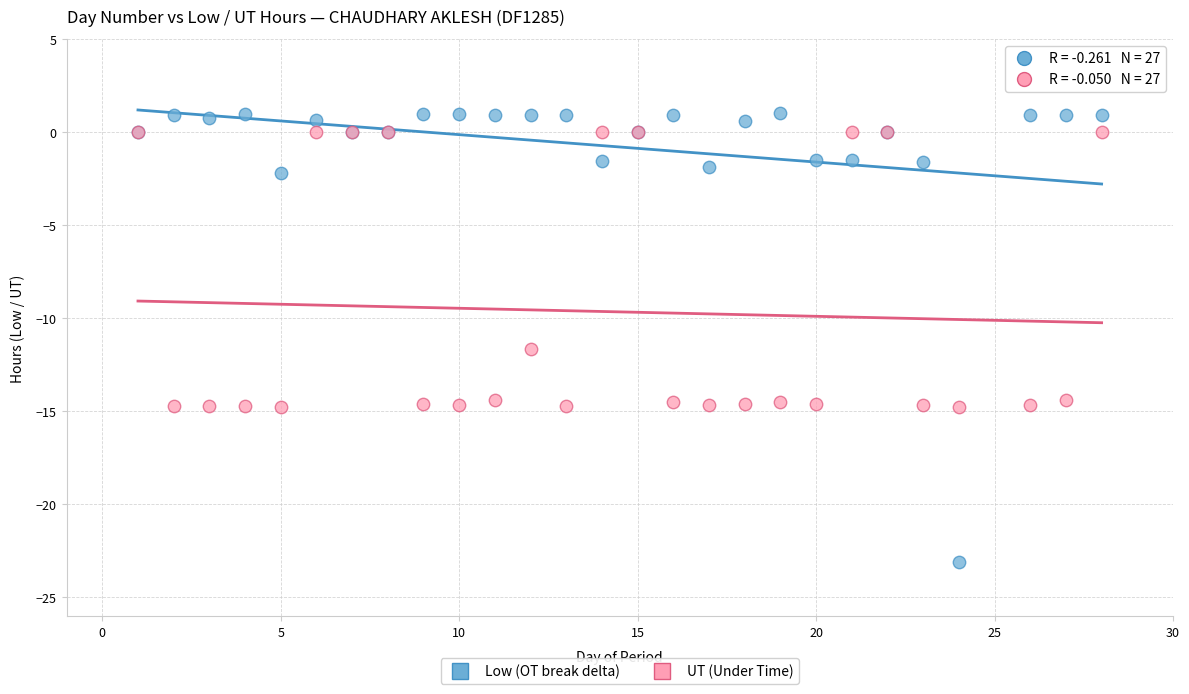

Which series has the largest Y range (max minus min)?

Low (OT break delta)